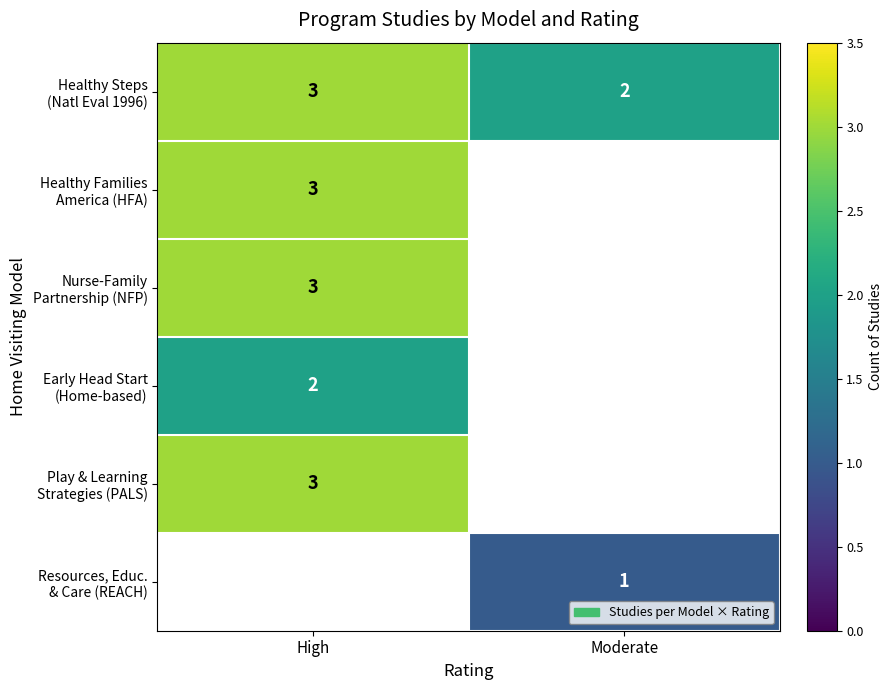

What is the approximate value of Healthy Steps (Natl Eval 1996) at High?

3.0